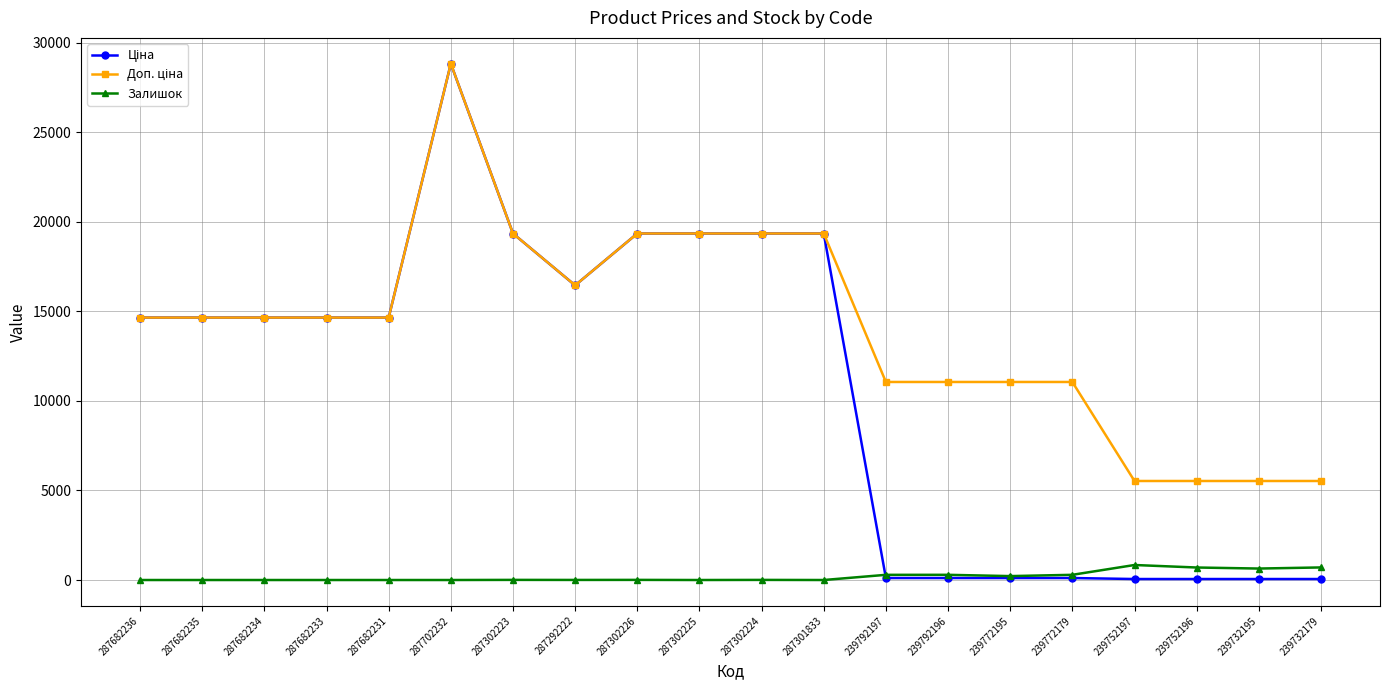

What position from the right is 239772179?

5